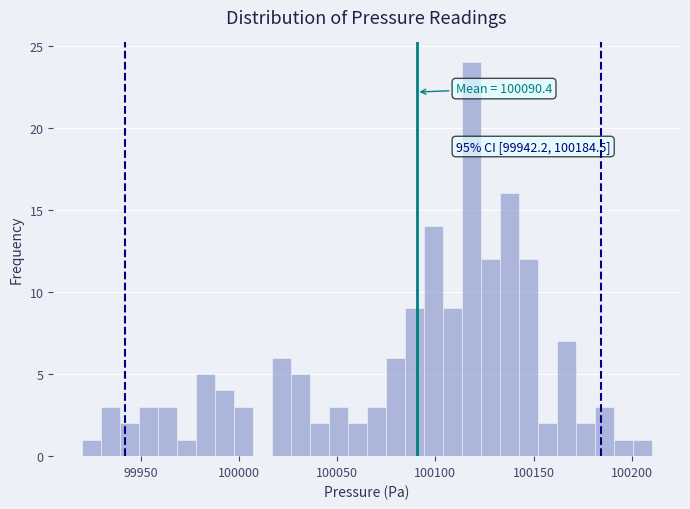

Around what value on the x-axis is the tallest bar? Give the approximate position of its centre, as read against the axis.

100120